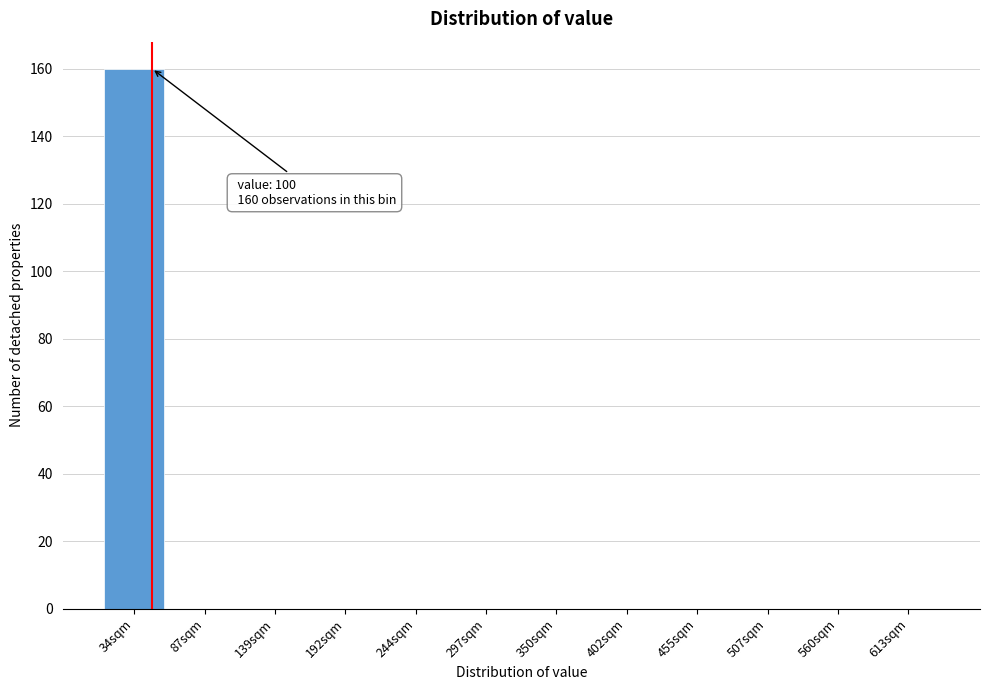

Reading right to left, extract all data points from this chart.

613sqm=0	560sqm=0	507sqm=0	455sqm=0	402sqm=0	350sqm=0	297sqm=0	244sqm=0	192sqm=0	139sqm=0	87sqm=0	34sqm=160